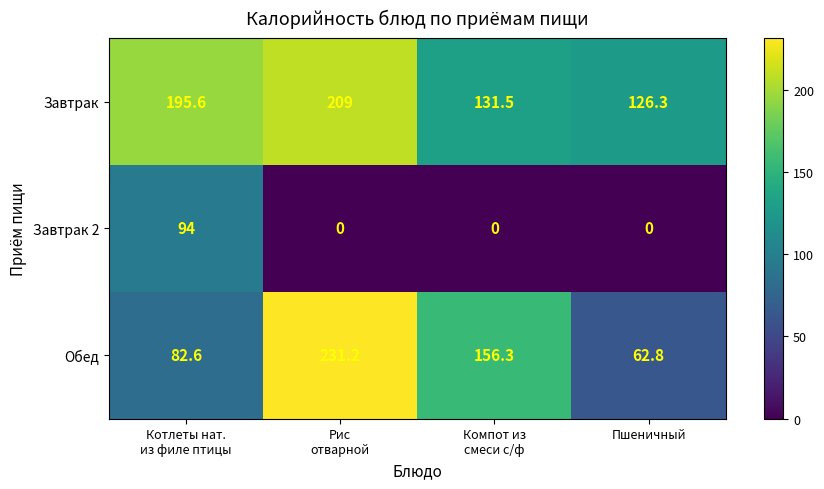

Is it true that Обед equals 91.3 at Пшеничный?

False